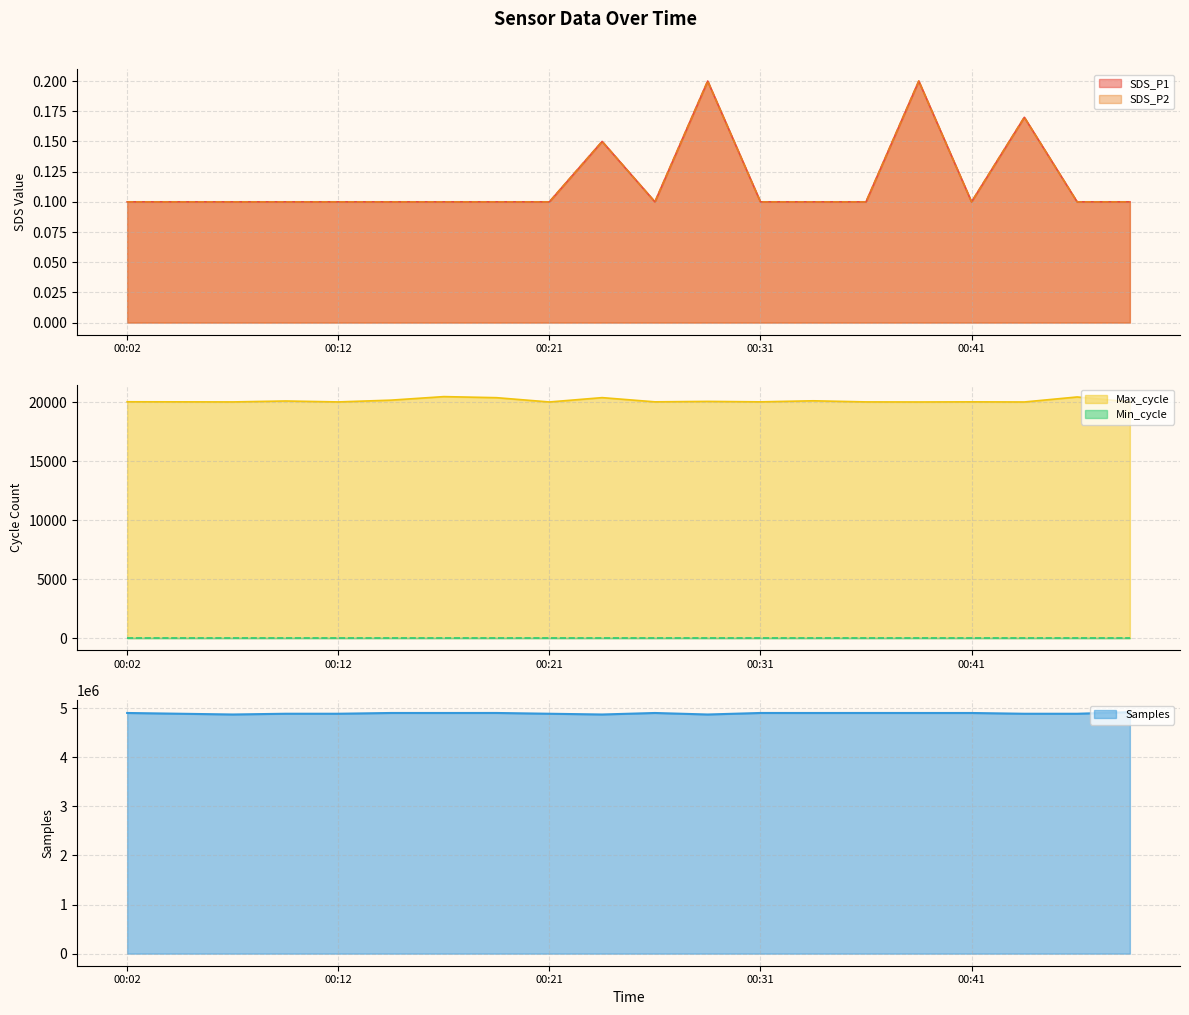

True or false: Samples and SDS_P1 intersect in this chart.

False